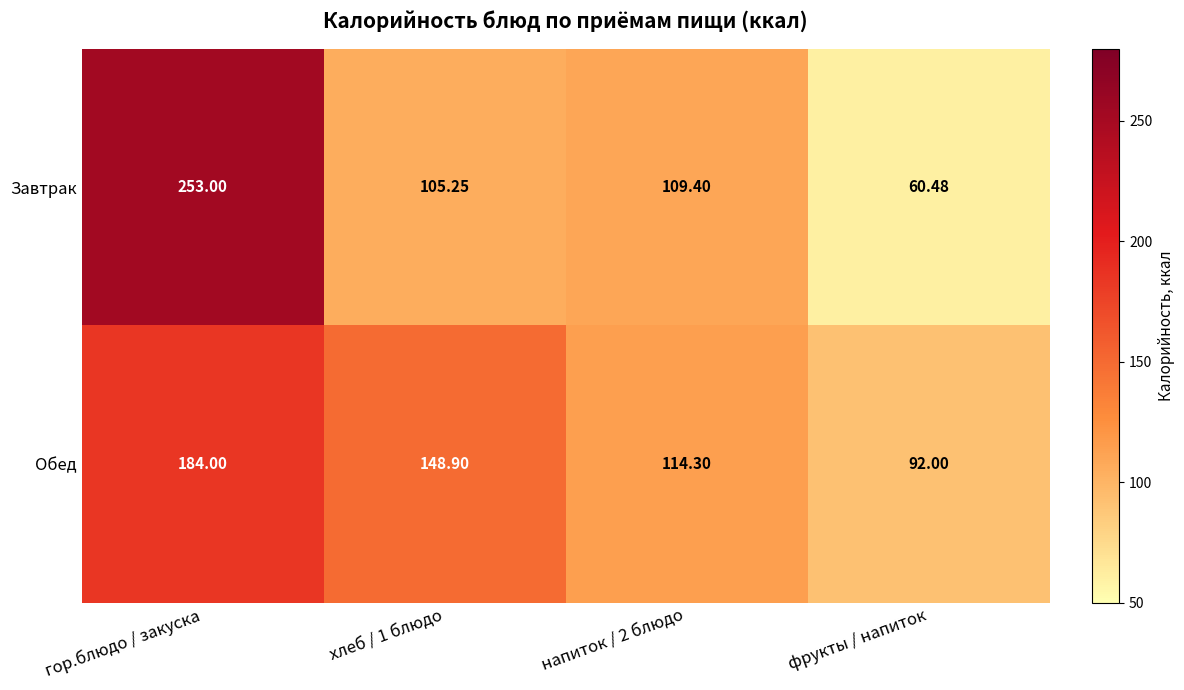

Rank the series by their maximum value, from lowest to highest.

Обед, Завтрак